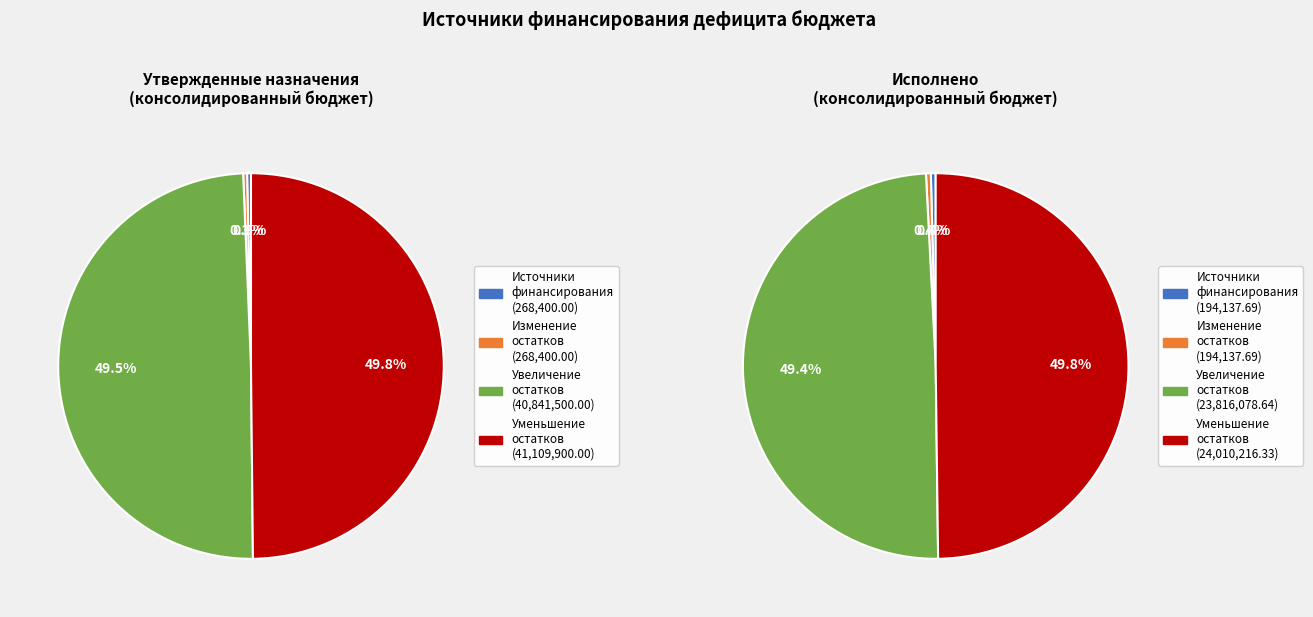

What portion of the pie excludes уменьшение остатков средств, всего?

50.2%